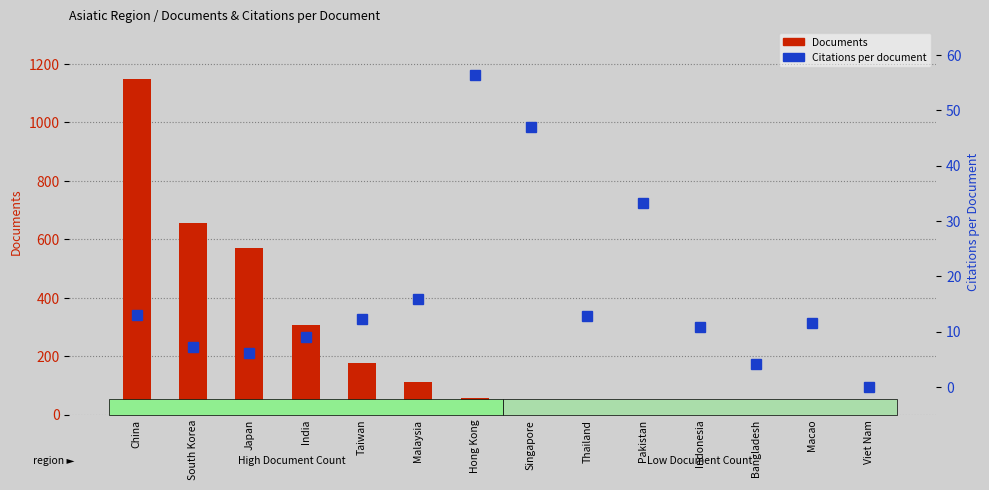

Rank the series at Hong Kong from highest to lowest value.

Documents, Citations per document